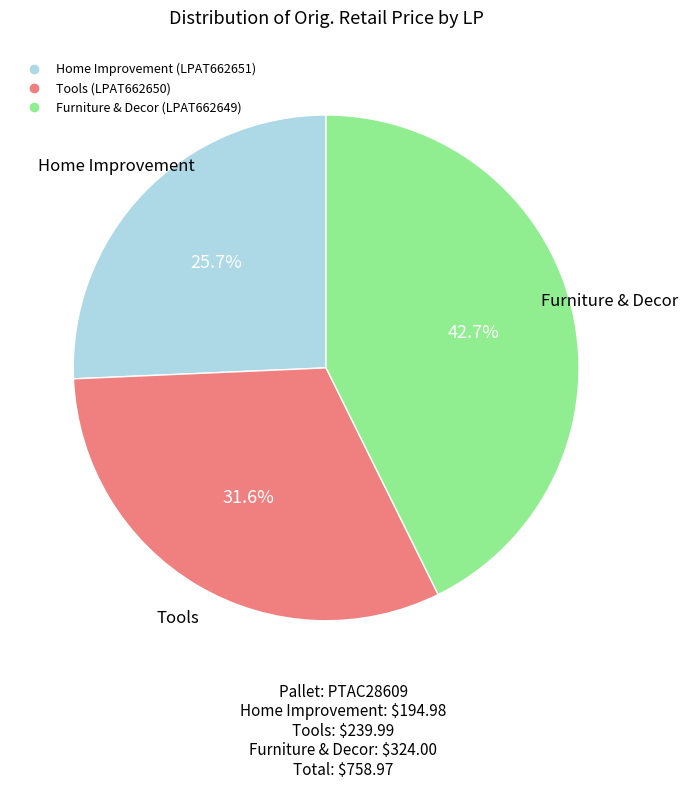

To the nearest percent, what portion does Tools (LPAT662650) represent?

32%